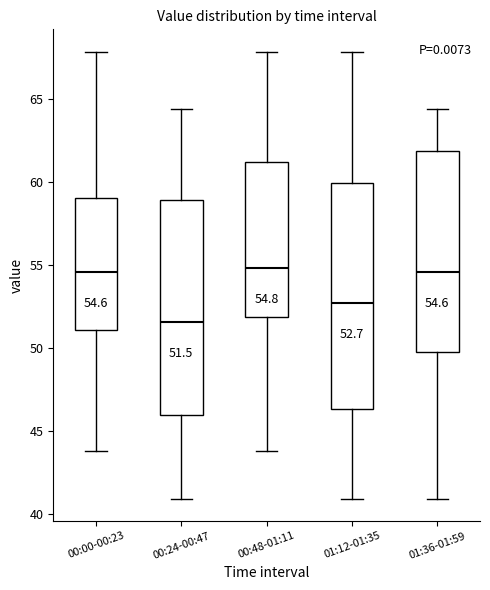

Which box is the tallest, from its lower edge to its upper edge?

01:12-01:35